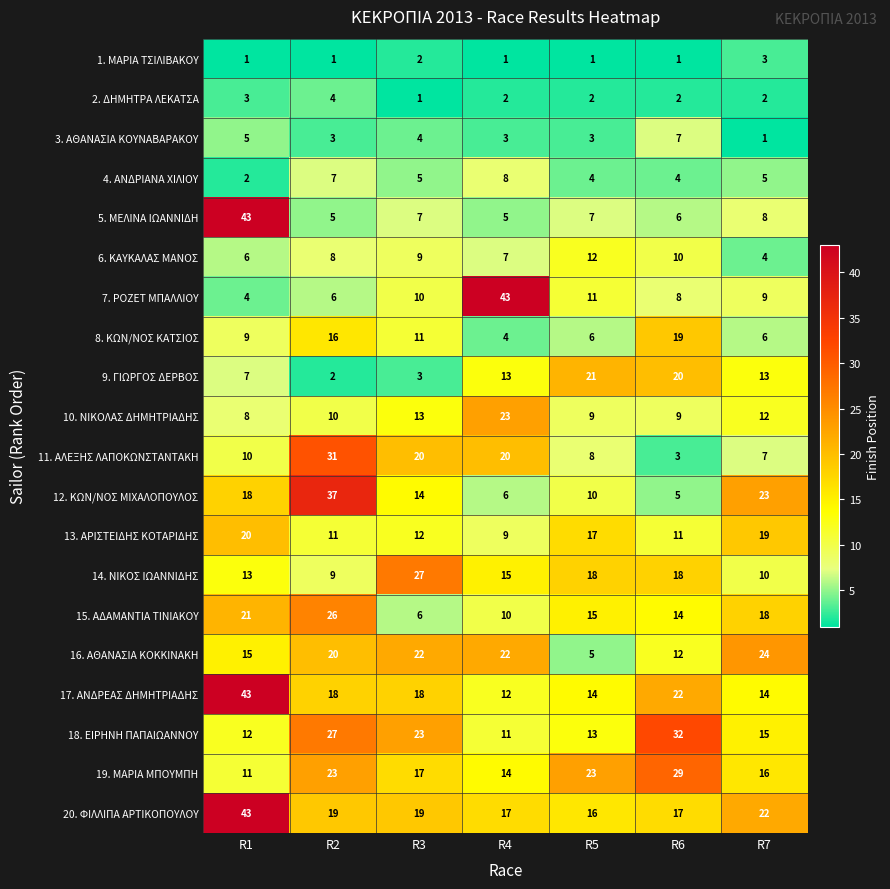

True or false: 2. ΔΗΜΗΤΡΑ ΛΕΚΑΤΣΑ has a value of 3 at R1.

True